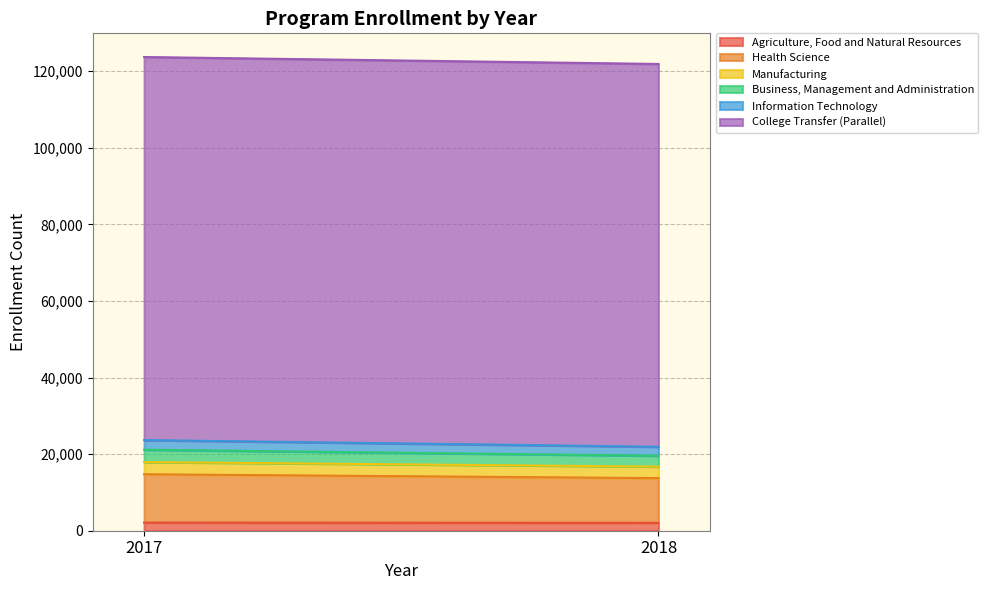

Reading left to right, what are all the values shown in this chart?

Agriculture, Food and Natural Resources: 2017=2113	2018=2056
Health Science: 2017=12629	2018=11679
Manufacturing: 2017=3189	2018=3009
Business, Management and Administration: 2017=3230	2018=2836
Information Technology: 2017=2510	2018=2341
College Transfer (Parallel): 2017=100041	2018=99976